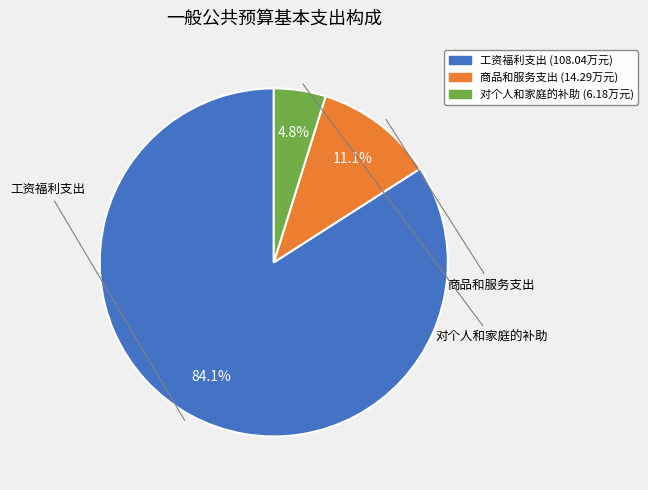

Combined, do 商品和服务支出 and 对个人和家庭的补助 account for over 50%?

No